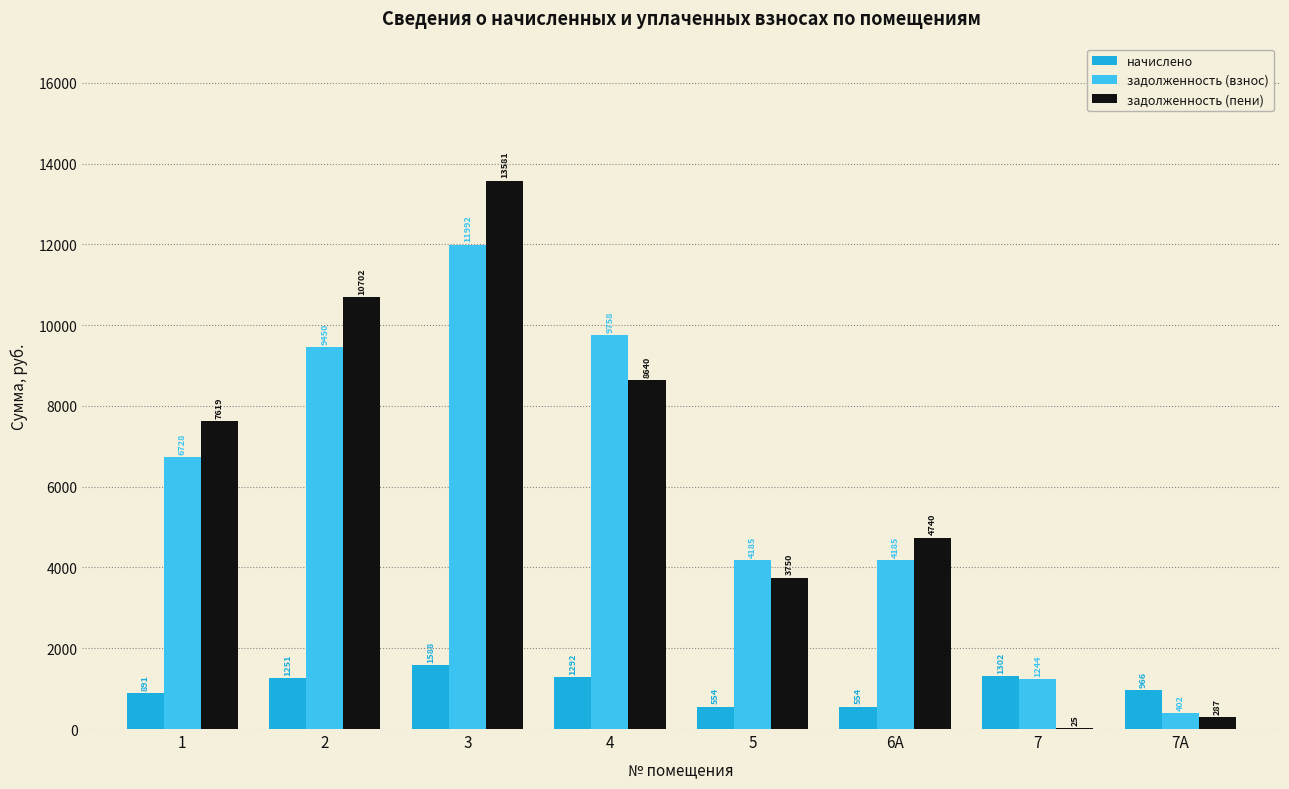

True or false: начислено has a value of 966.2 at 7А.

True